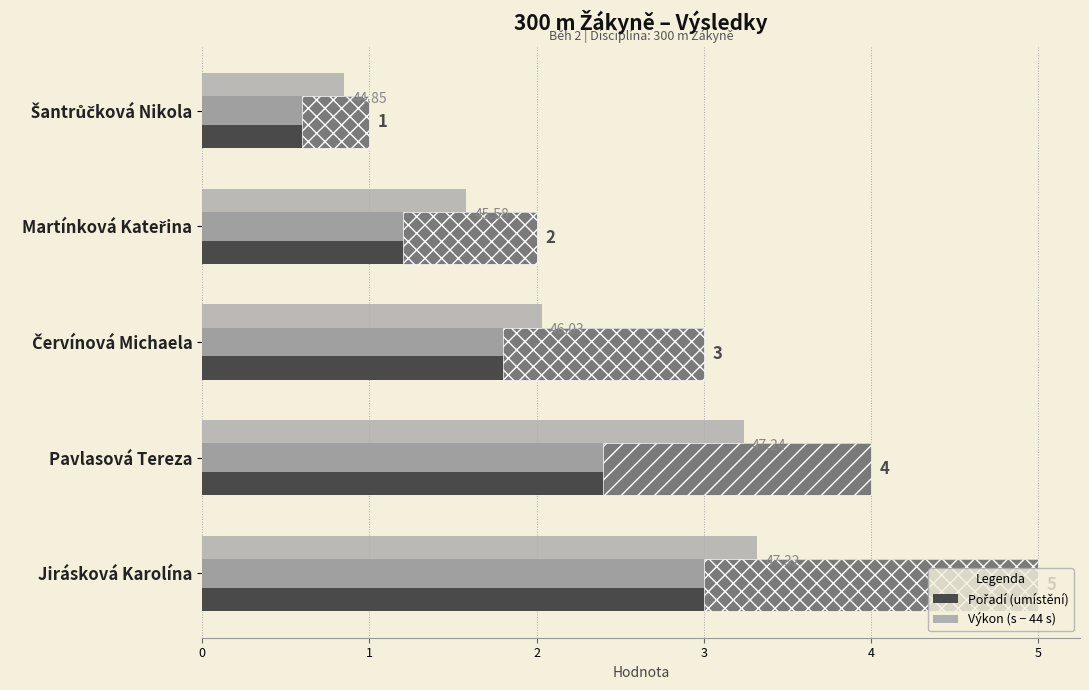

What is the sum of all Výkon (s − 44 s) values?

11.0